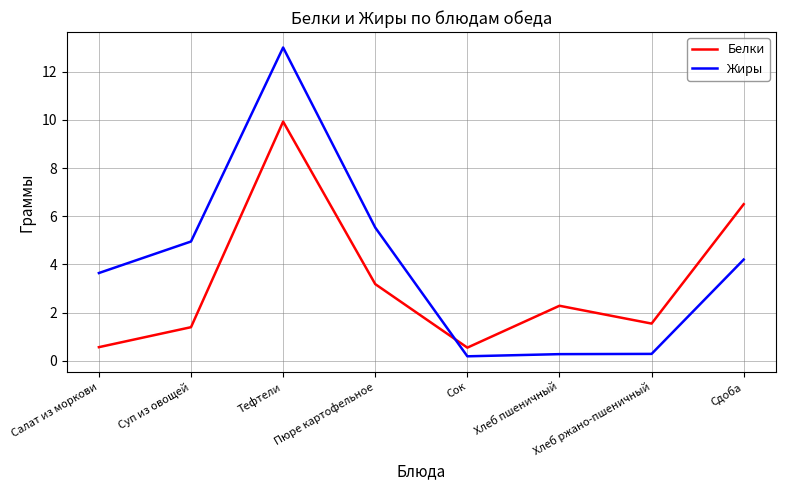

List the series in order of their overall mean, lowest first.

Белки, Жиры